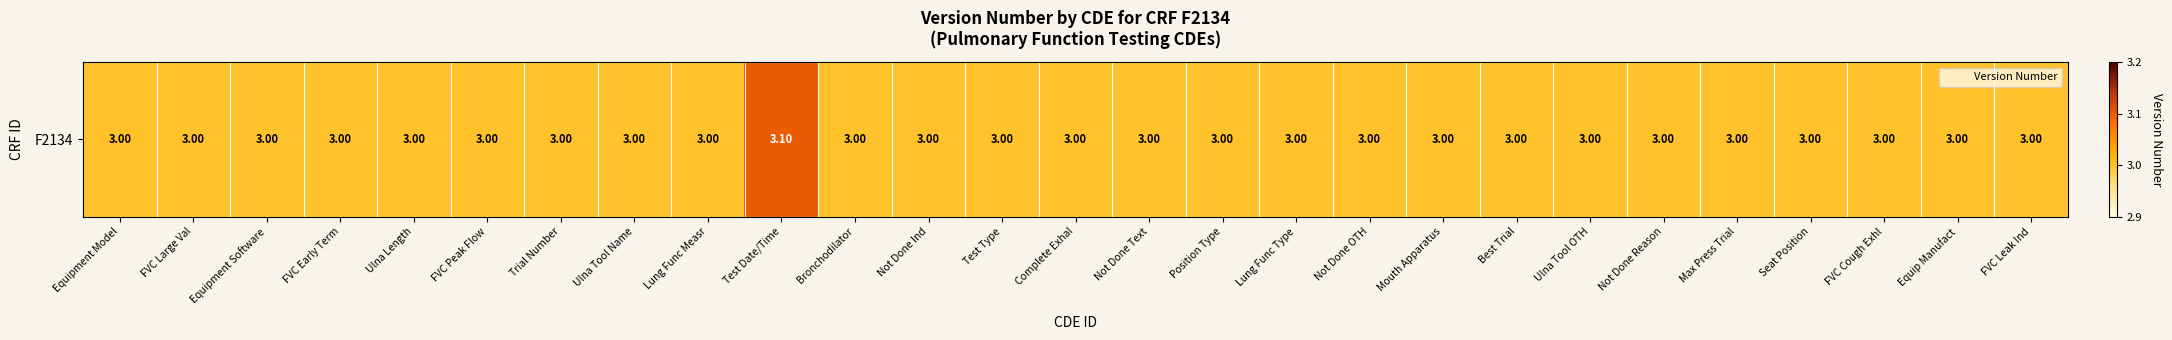

Which has a higher value, Trial Number or Complete Exhal?

Trial Number